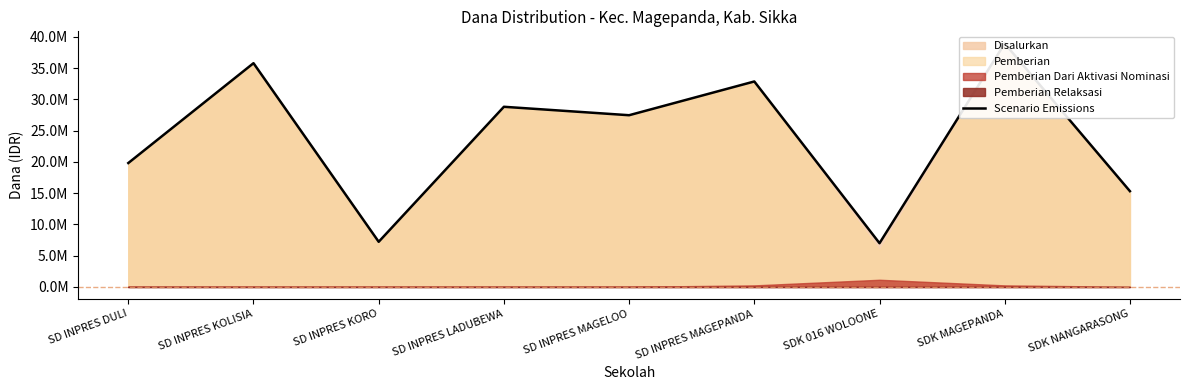

Reading right to left, extract all data points from this chart.

SDK NANGARASONG=15300000	SDK MAGEPANDA=38925000	SDK 016 WOLOONE=6975000	SD INPRES MAGEPANDA=32850000	SD INPRES MAGELOO=27450000	SD INPRES LADUBEWA=28800000	SD INPRES KORO=7200000	SD INPRES KOLISIA=35775000	SD INPRES DULI=19800000